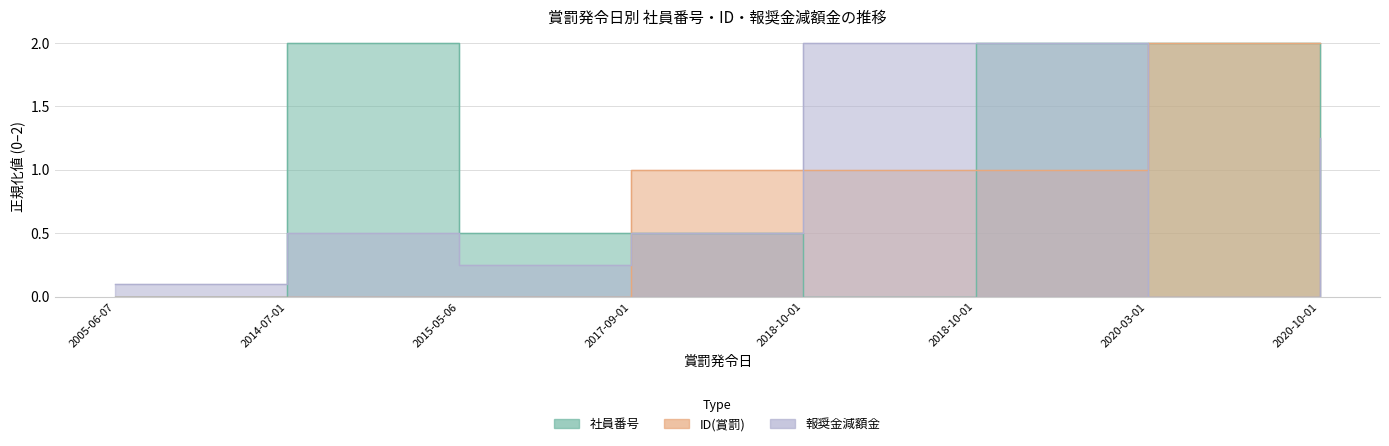

Is it true that 報奨金減額金 equals 0.9 at 2017-09-01?

False